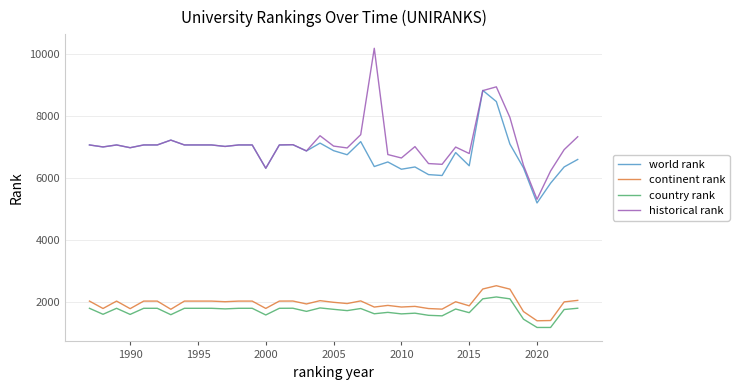

What is the minimum value for continent rank?

1411.0